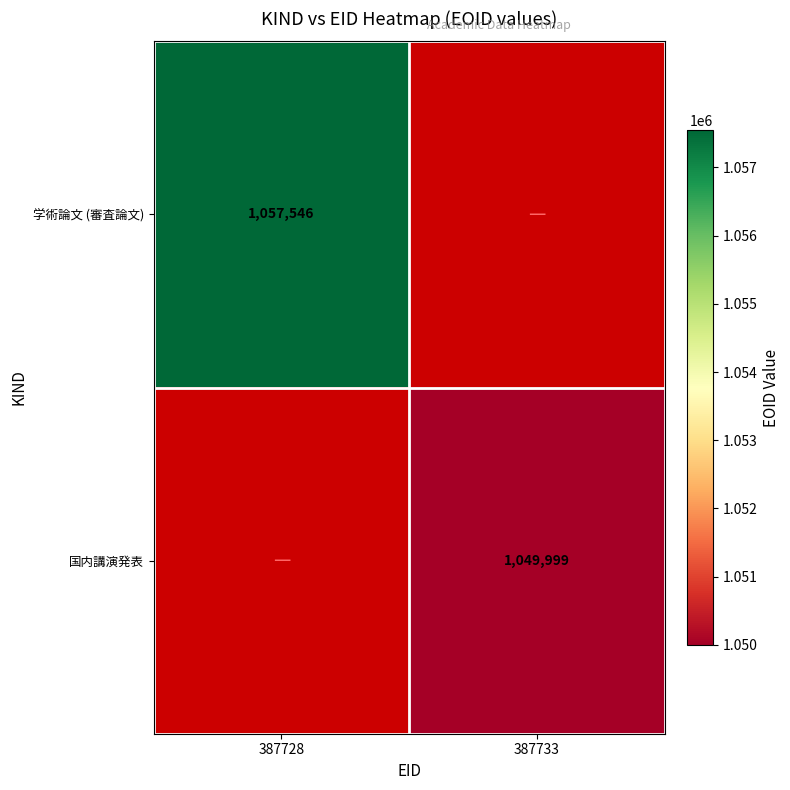

True or false: 国内講演発表 has a value of 1782736 at 387733.

False